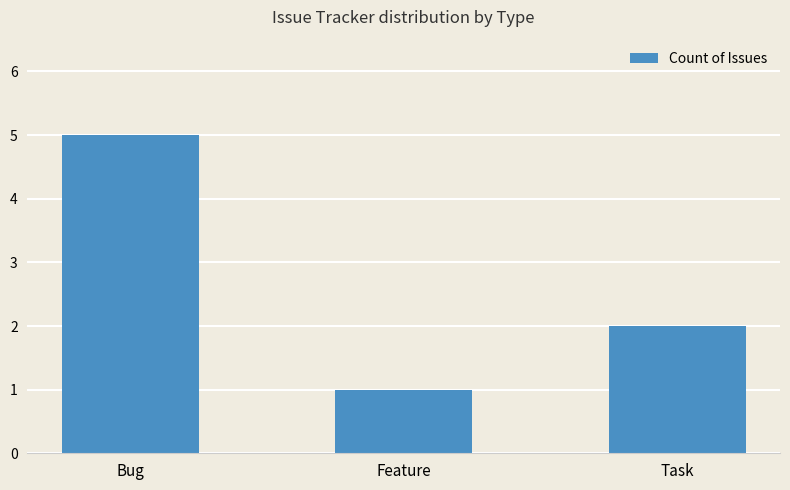

Is it true that the value at Feature is 0?

False